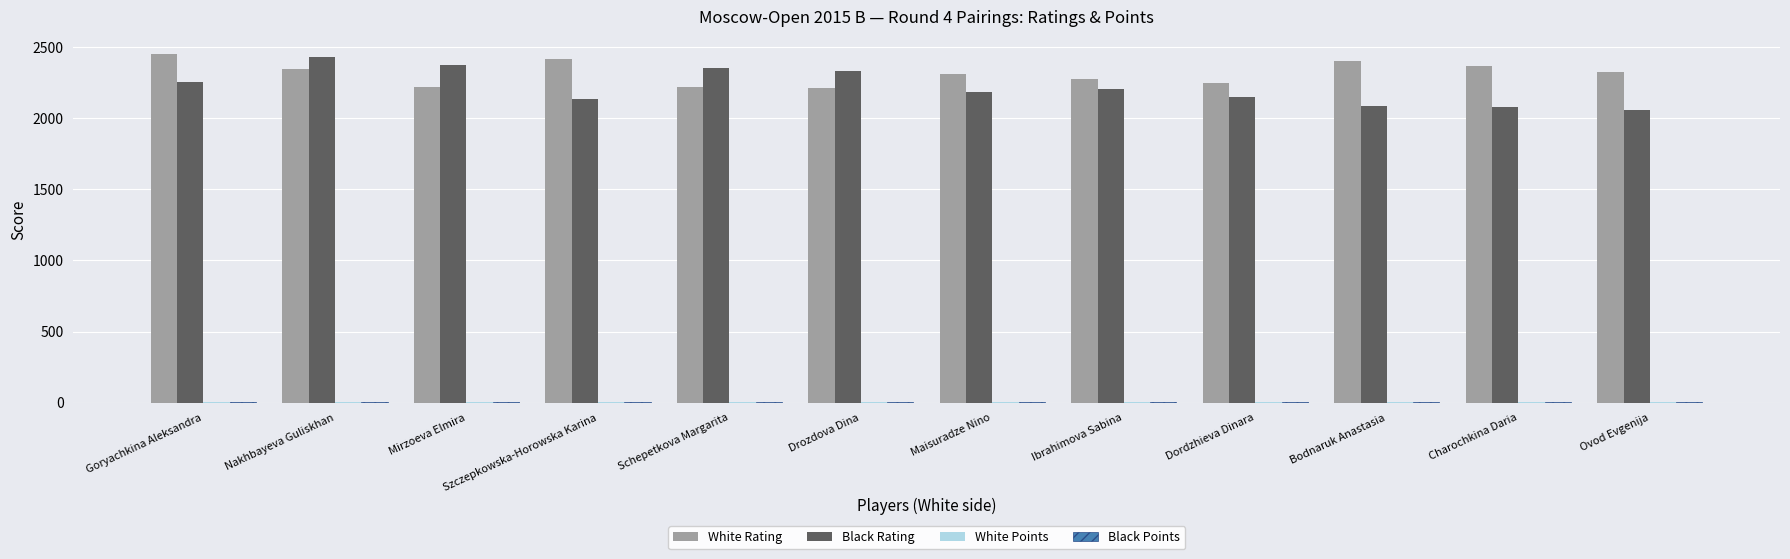

Is it true that Black Rating equals 2970.9 at Maisuradze Nino?

False